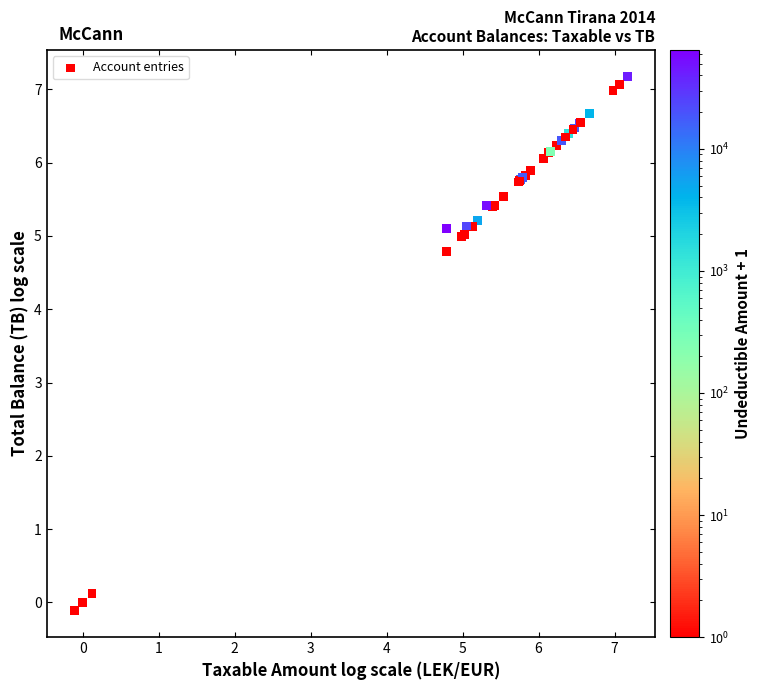

What Y value in the scatter plot is closest to 3?

4.8